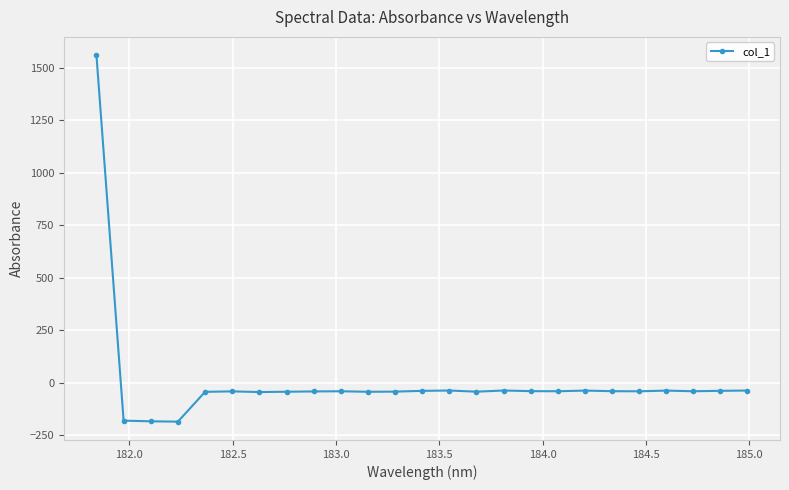

What is the difference between the second highest and second lowest values?

146.5